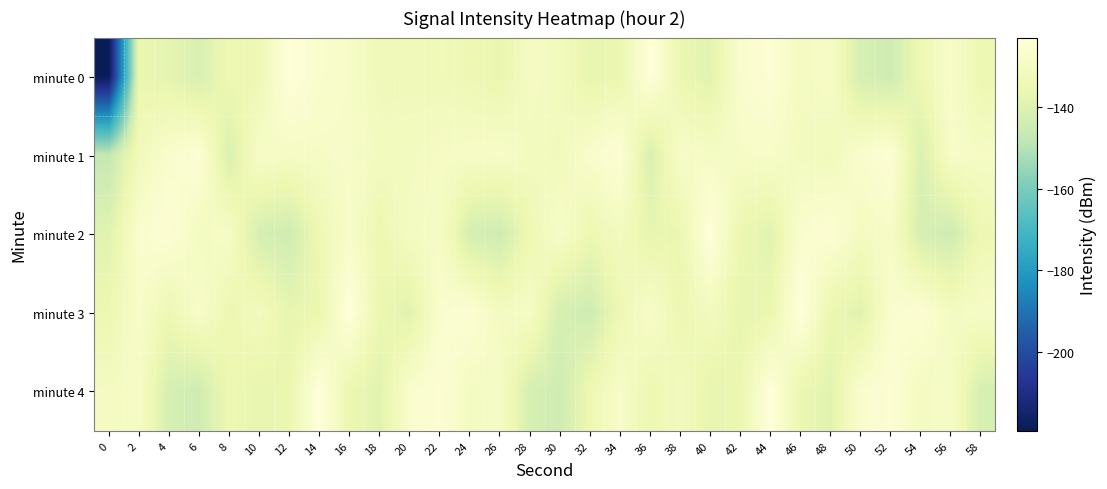

Reading left to right, transcribe all the data shown in this chart.

minute 0: 0=-219.3	2=-135.8	4=-137.6	6=-141.6	8=-134.4	10=-134.2	12=-123.2	14=-126.8	16=-128.6	18=-132.7	20=-132.4	22=-132.9	24=-134.1	26=-135.8	28=-130.0	30=-131.1	32=-136.9	34=-135.4	36=-123.0	38=-135.2	40=-138.8	42=-126.7	44=-124.9	46=-130.3	48=-128.8	50=-142.3	52=-144.4	54=-134.4	56=-128.0	58=-135.0
minute 1: 0=-147.4	2=-132.0	4=-127.1	6=-124.4	8=-141.1	10=-128.2	12=-129.4	14=-128.8	16=-128.3	18=-130.9	20=-130.9	22=-129.4	24=-128.8	26=-128.3	28=-130.9	30=-132.0	32=-127.1	34=-124.4	36=-141.1	38=-128.2	40=-129.4	42=-128.8	44=-128.3	46=-130.9	48=-132.0	50=-127.1	52=-124.4	54=-141.1	56=-128.2	58=-129.4
minute 2: 0=-138.8	2=-126.7	4=-124.9	6=-130.3	8=-128.8	10=-142.3	12=-144.4	14=-134.4	16=-128.0	18=-135.0	20=-130.3	22=-128.8	24=-142.3	26=-144.4	28=-134.4	30=-128.0	32=-135.0	34=-131.1	36=-136.9	38=-135.4	40=-123.0	42=-135.2	44=-138.8	46=-126.7	48=-124.9	50=-130.3	52=-128.8	54=-142.3	56=-144.4	58=-134.4
minute 3: 0=-135.0	2=-128.0	4=-134.4	6=-128.0	8=-135.0	10=-131.1	12=-136.9	14=-135.4	16=-123.0	18=-135.2	20=-138.8	22=-126.7	24=-124.9	26=-130.3	28=-128.8	30=-142.3	32=-144.4	34=-134.4	36=-128.0	38=-135.0	40=-131.1	42=-136.9	44=-135.4	46=-123.0	48=-135.2	50=-138.8	52=-126.7	54=-124.9	56=-130.3	58=-128.8
minute 4: 0=-130.3	2=-128.8	4=-142.3	6=-144.4	8=-134.4	10=-136.9	12=-135.4	14=-123.0	16=-135.2	18=-138.8	20=-126.7	22=-124.9	24=-130.3	26=-128.8	28=-142.3	30=-144.4	32=-134.4	34=-128.0	36=-135.0	38=-131.1	40=-136.9	42=-135.4	44=-123.0	46=-135.2	48=-138.8	50=-126.7	52=-124.9	54=-130.3	56=-128.8	58=-142.3